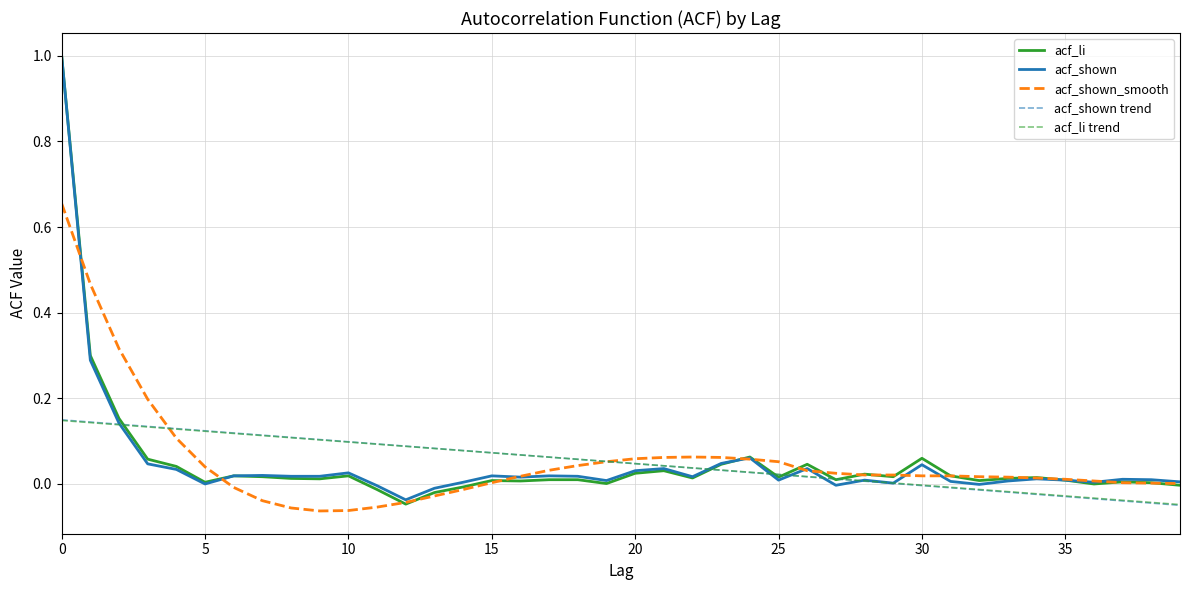

After their last crossing, which series has the higher values: acf_shown or acf_li trend?

acf_shown